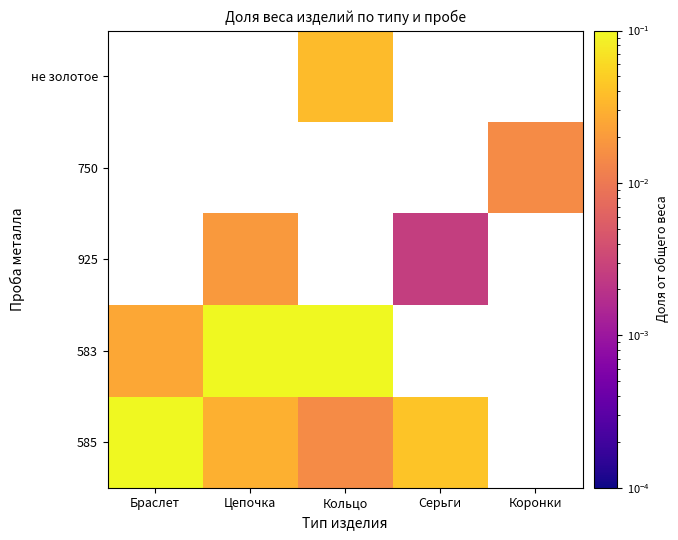

How many values in the 583 series exceed 0?

3